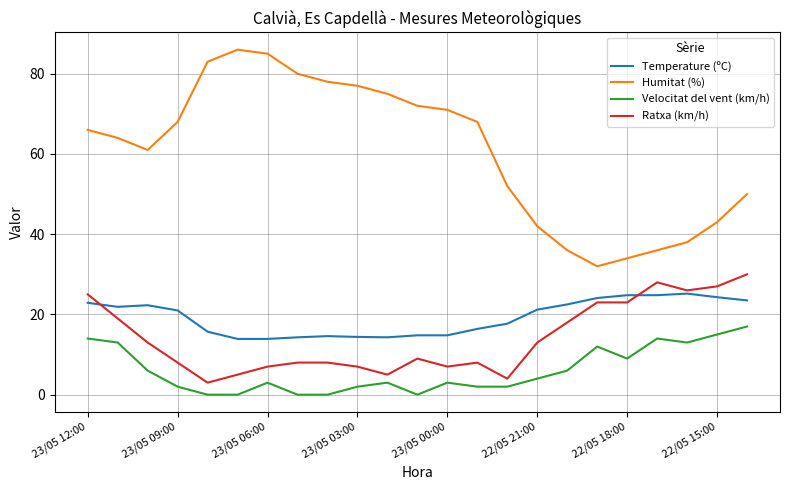

Which series has the largest total across all categories?

Humitat (%)